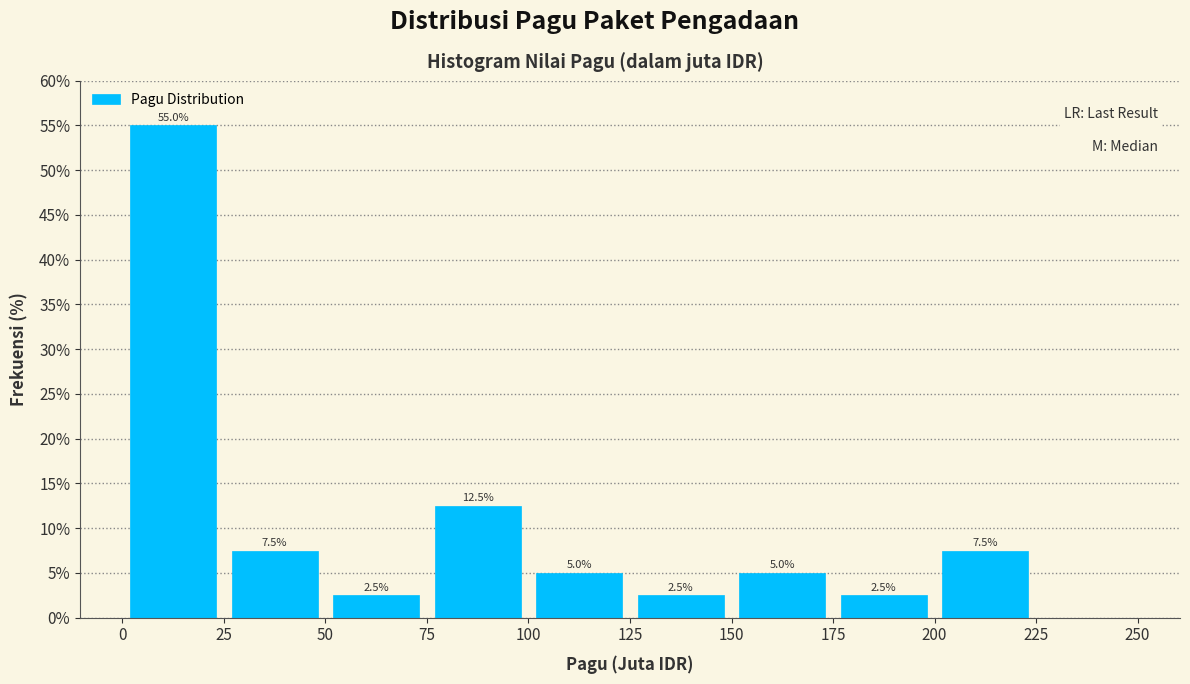

Which range on the x-axis has the tallest bar?

0 to 25